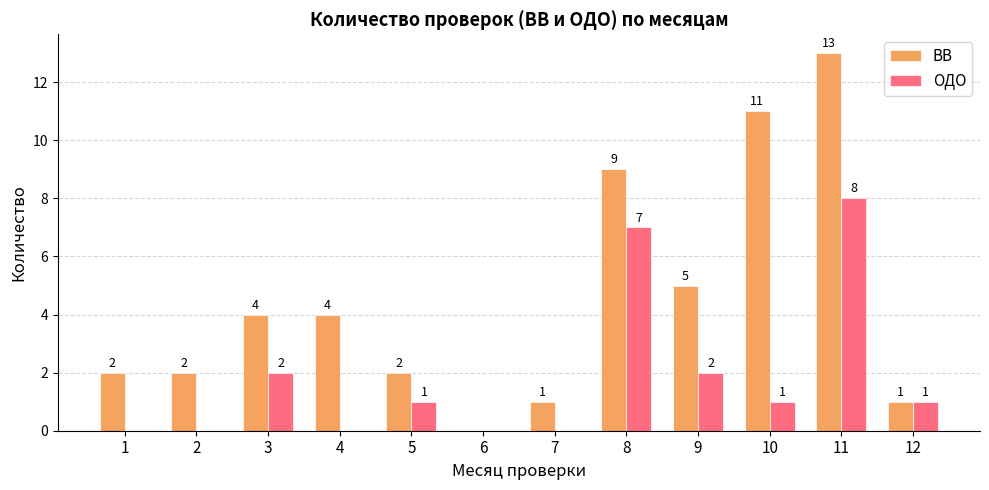

How many ОДО values are between 0 and 2?

10